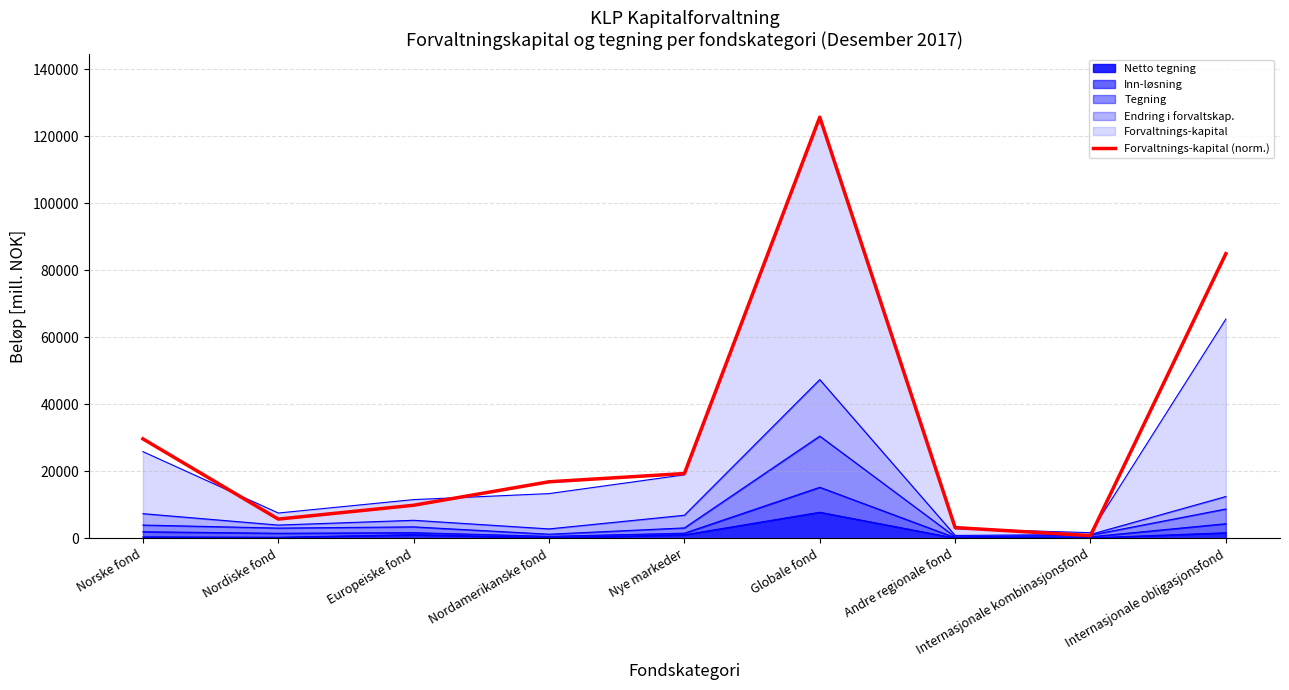

What position from the right is Globale fond?

4